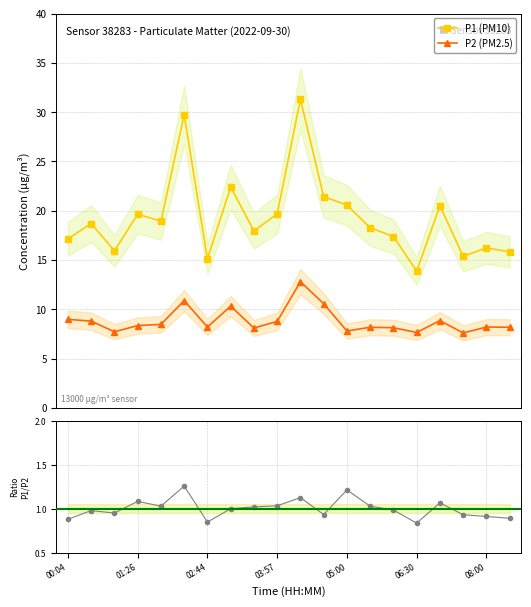

Does the chart display data point markers on the line(s)?

Yes